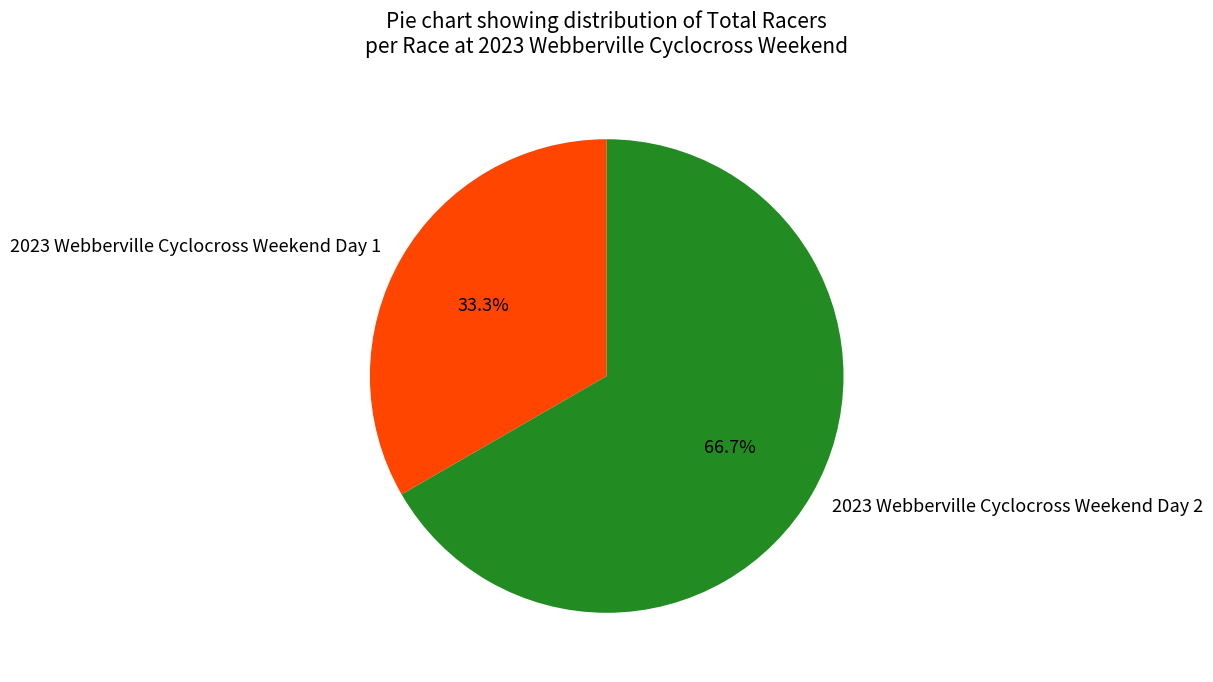

Is there any slice that represents more than half of the pie?

Yes